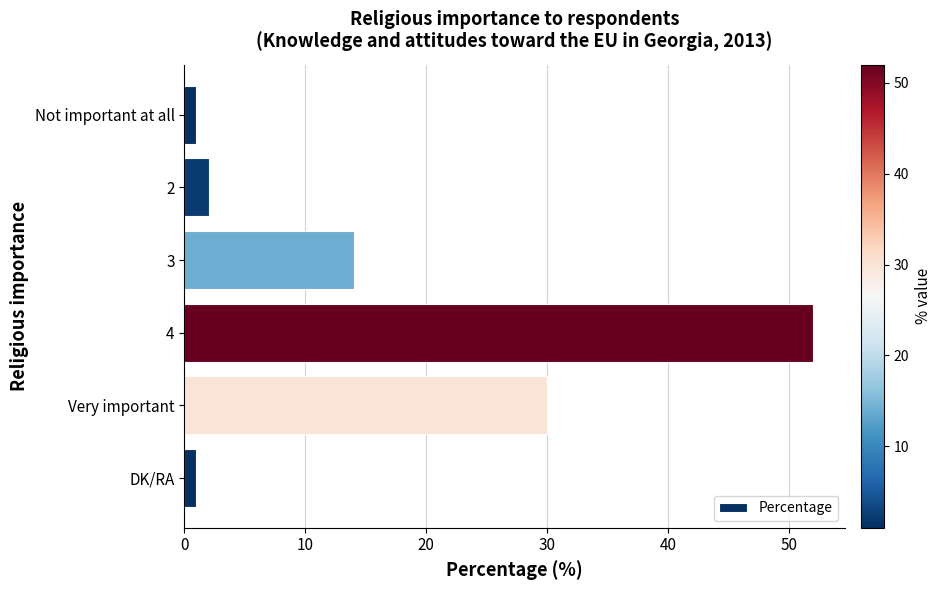

What is the difference between the maximum and minimum values?

51